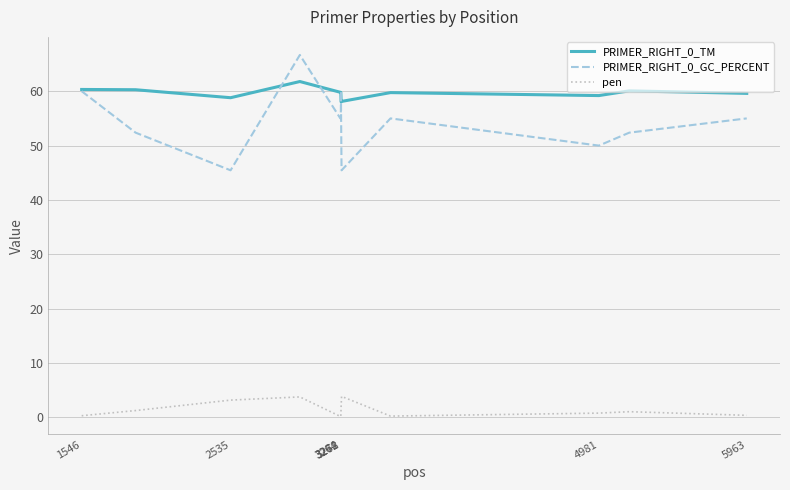

True or false: pen and PRIMER_RIGHT_0_GC_PERCENT intersect in this chart.

False